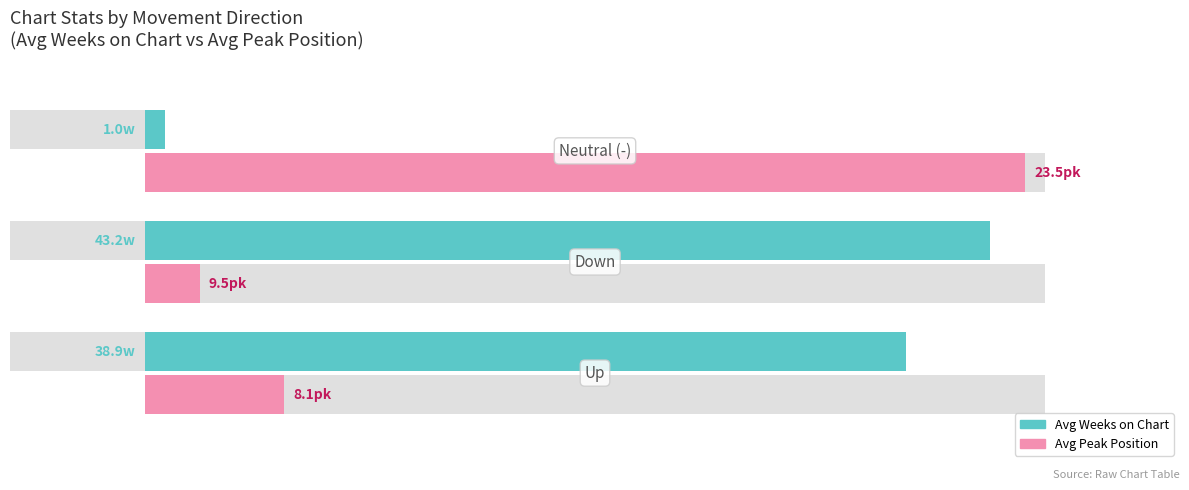

What is the highest value of the Avg Weeks on Chart (norm.) series?

93.9